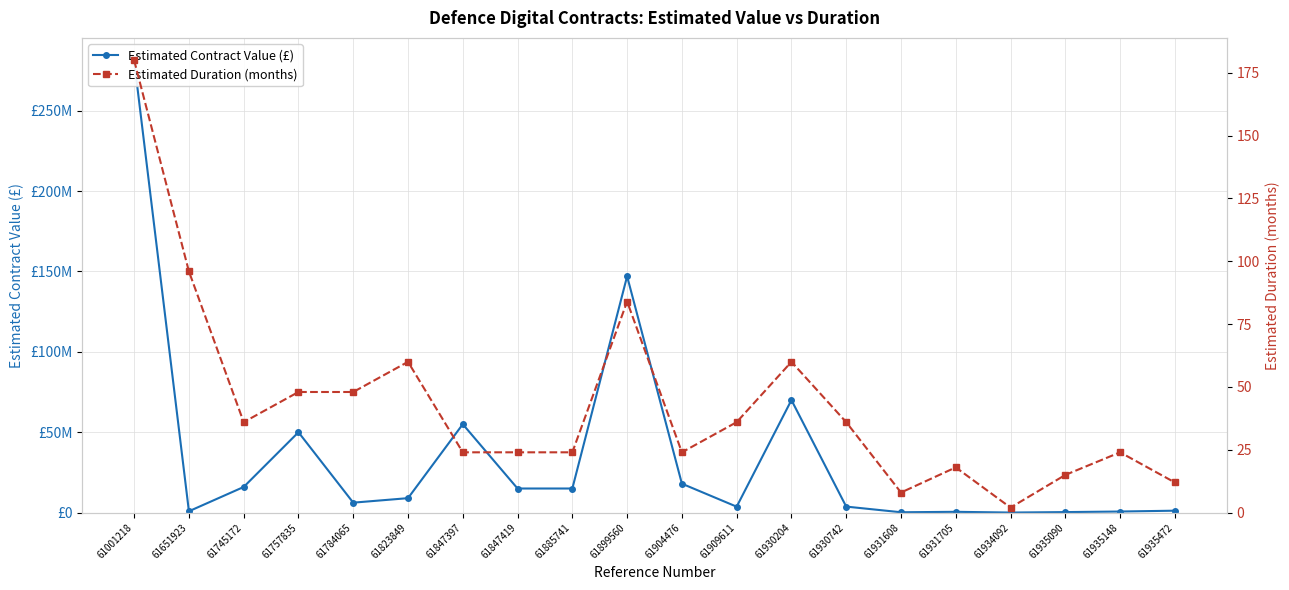

What are all the series names shown in the legend?

Estimated Contract Value (£), Estimated Duration (months)